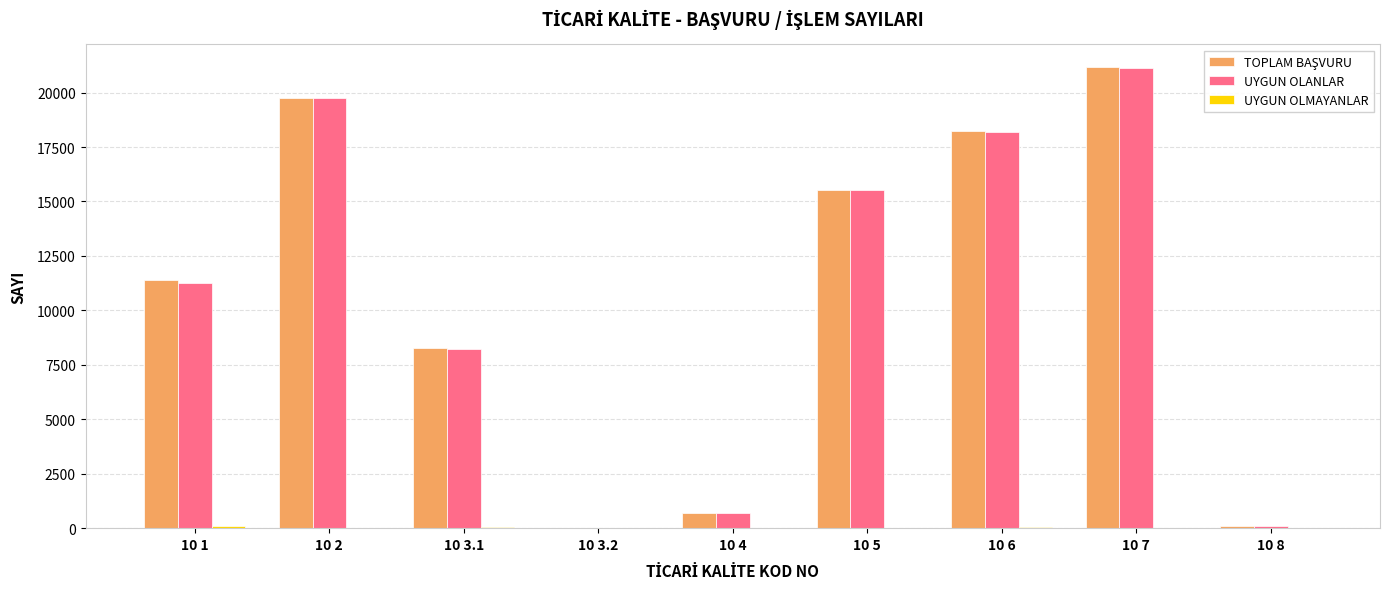

At which category is the sum across all series the highest?

10 7